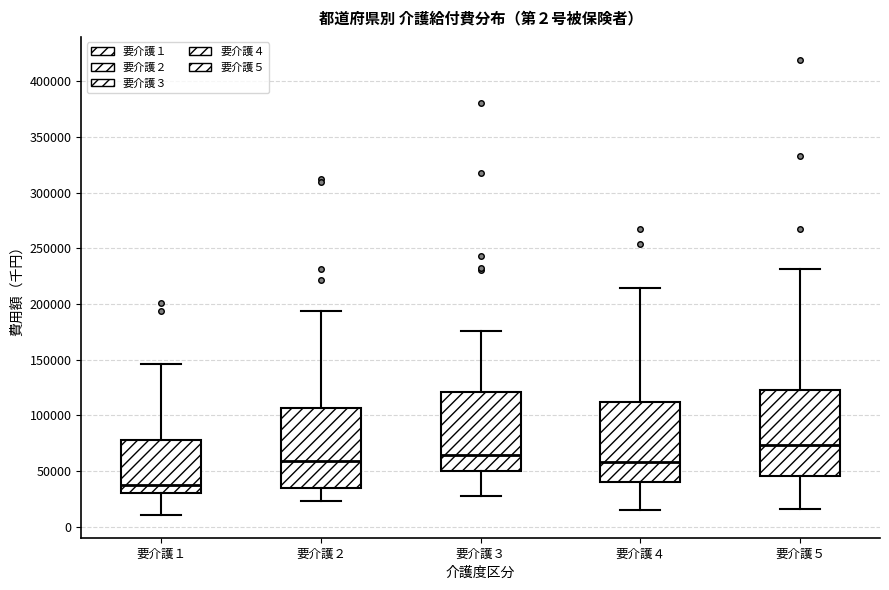

Which box's median line is the lowest?

要介護１